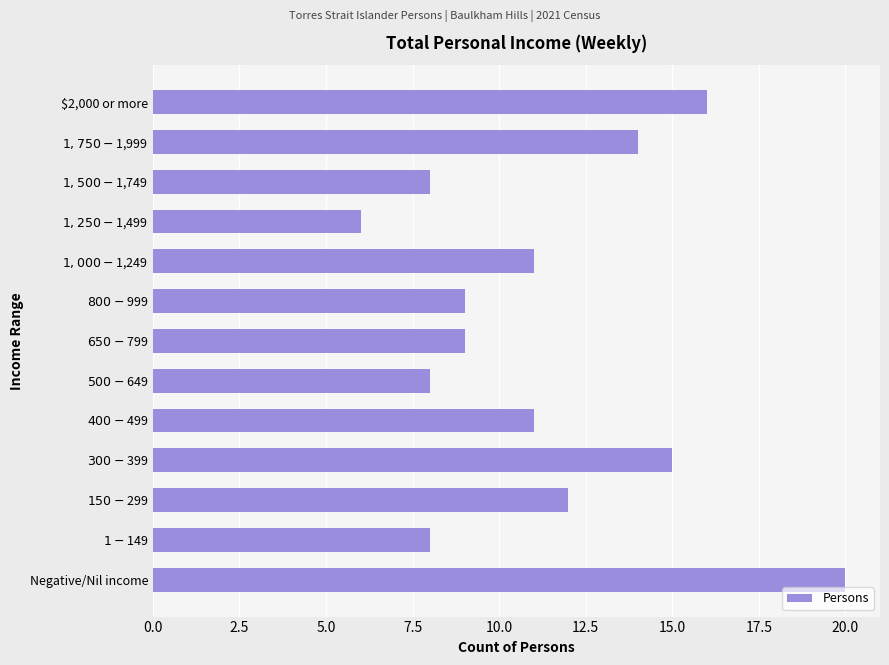

Reading bottom to top, transcribe all the data shown in this chart.

20	8	12	15	11	8	9	9	11	6	8	14	16